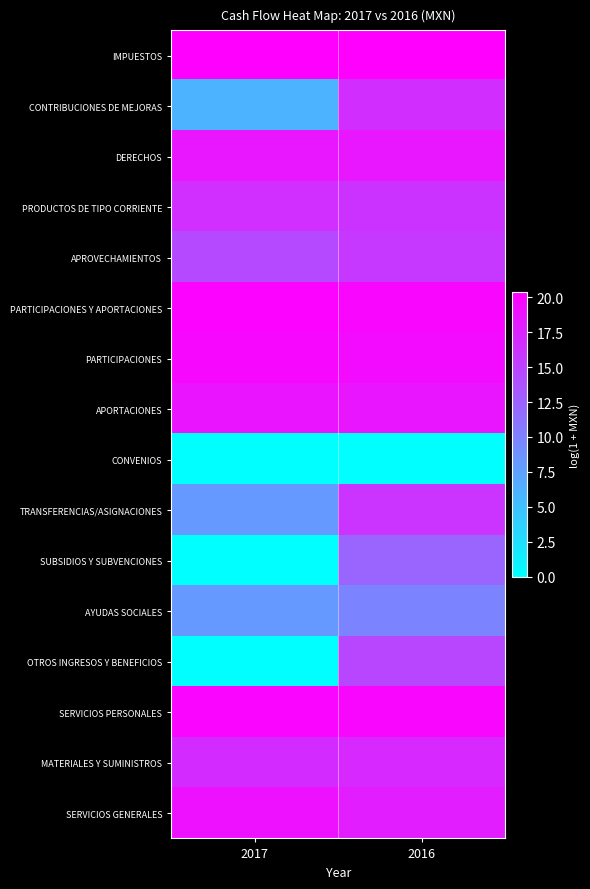

Reading left to right, what are all the values shown in this chart?

IMPUESTOS: 2017=20.3	2016=20.4
CONTRIBUCIONES DE MEJORAS: 2017=6.0	2016=16.7
DERECHOS: 2017=18.5	2016=18.5
PRODUCTOS DE TIPO CORRIENTE: 2017=16.6	2016=16.3
APROVECHAMIENTOS: 2017=14.5	2016=15.8
PARTICIPACIONES Y APORTACIONES: 2017=20.1	2016=19.8
PARTICIPACIONES: 2017=19.8	2016=19.4
APORTACIONES: 2017=18.8	2016=18.7
CONVENIOS: 2017=0.0	2016=0.0
TRANSFERENCIAS/ASIGNACIONES: 2017=8.2	2016=16.2
SUBSIDIOS Y SUBVENCIONES: 2017=0.0	2016=12.2
AYUDAS SOCIALES: 2017=8.2	2016=9.8
OTROS INGRESOS Y BENEFICIOS: 2017=0.0	2016=14.8
SERVICIOS PERSONALES: 2017=19.9	2016=19.8
MATERIALES Y SUMINISTROS: 2017=16.9	2016=17.1
SERVICIOS GENERALES: 2017=18.9	2016=18.0